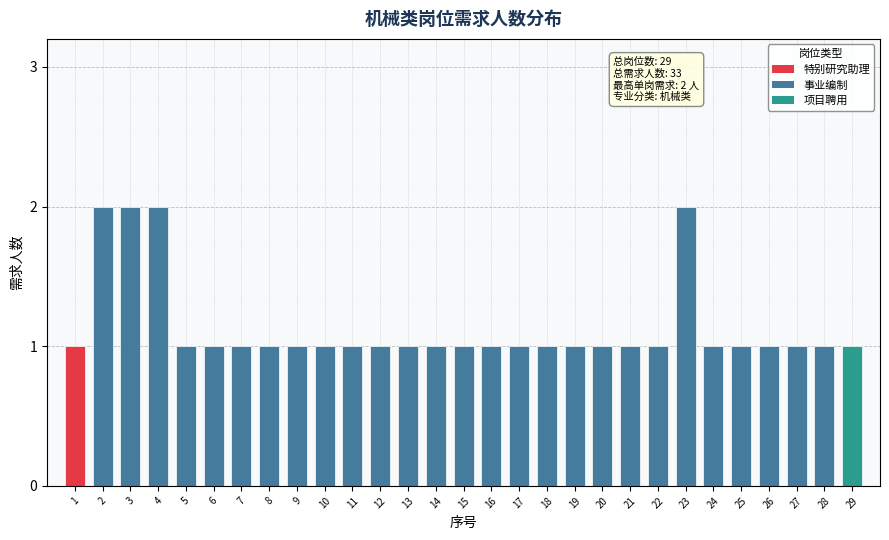

Reading right to left, list all the values displayed in this chart.

1	1	1	1	1	1	2	1	1	1	1	1	1	1	1	1	1	1	1	1	1	1	1	1	1	2	2	2	1